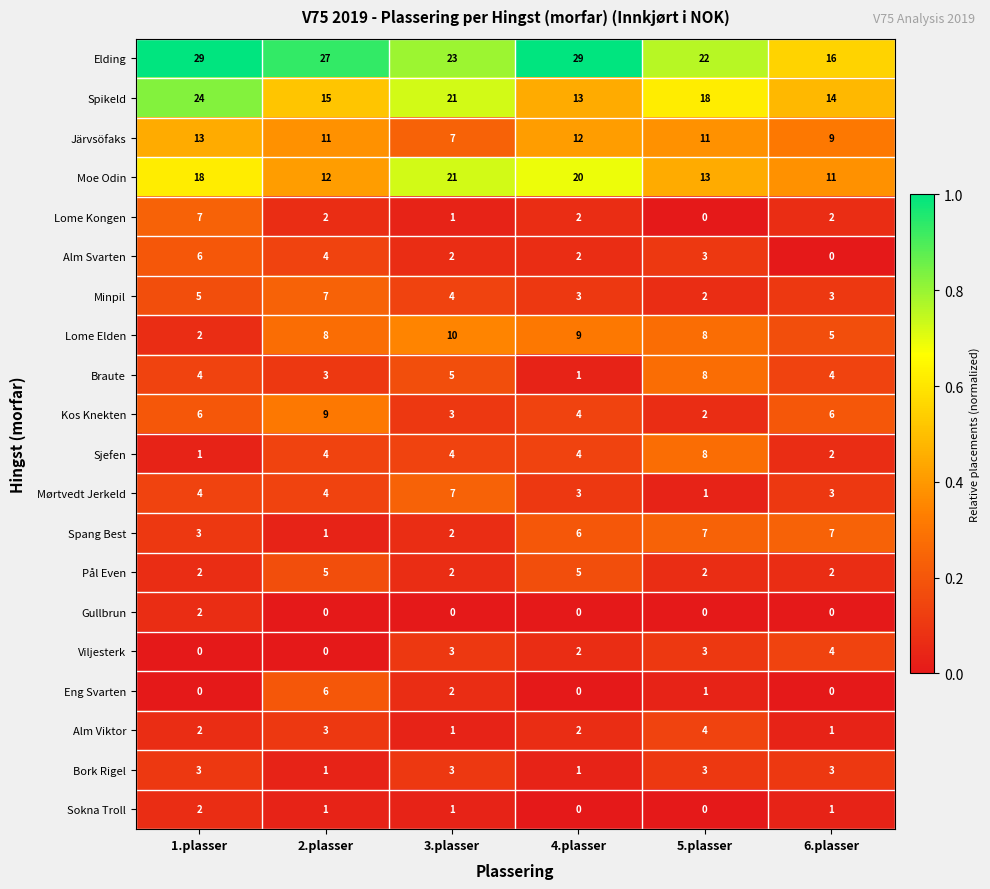

At which label does Lome Kongen reach its minimum?

5.plasser